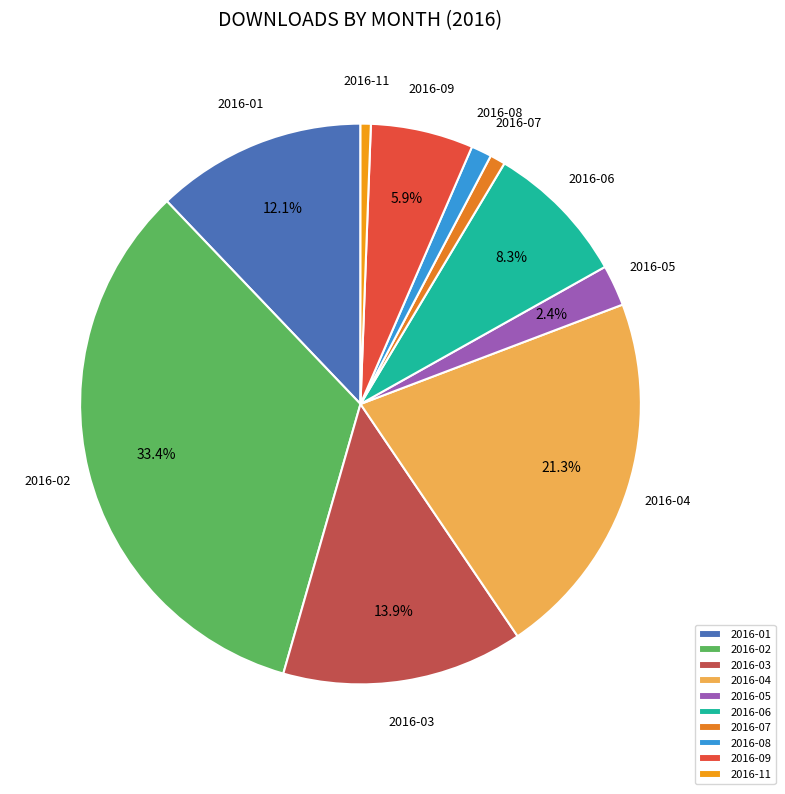

What percentage is the 2016-02 slice, to the nearest percent?

33%